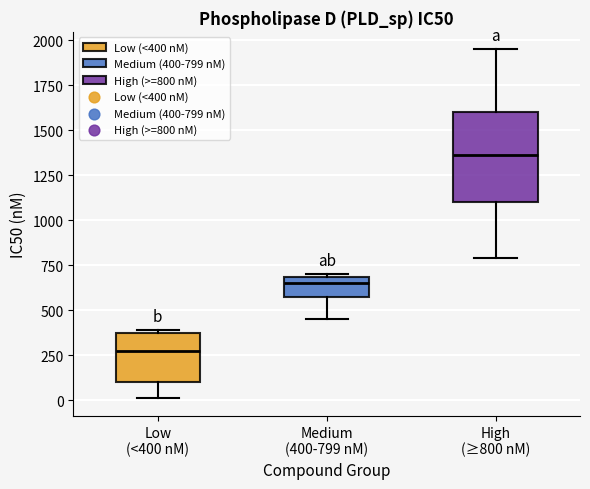

Which box is the tallest, from its lower edge to its upper edge?

High (≥800 nM)